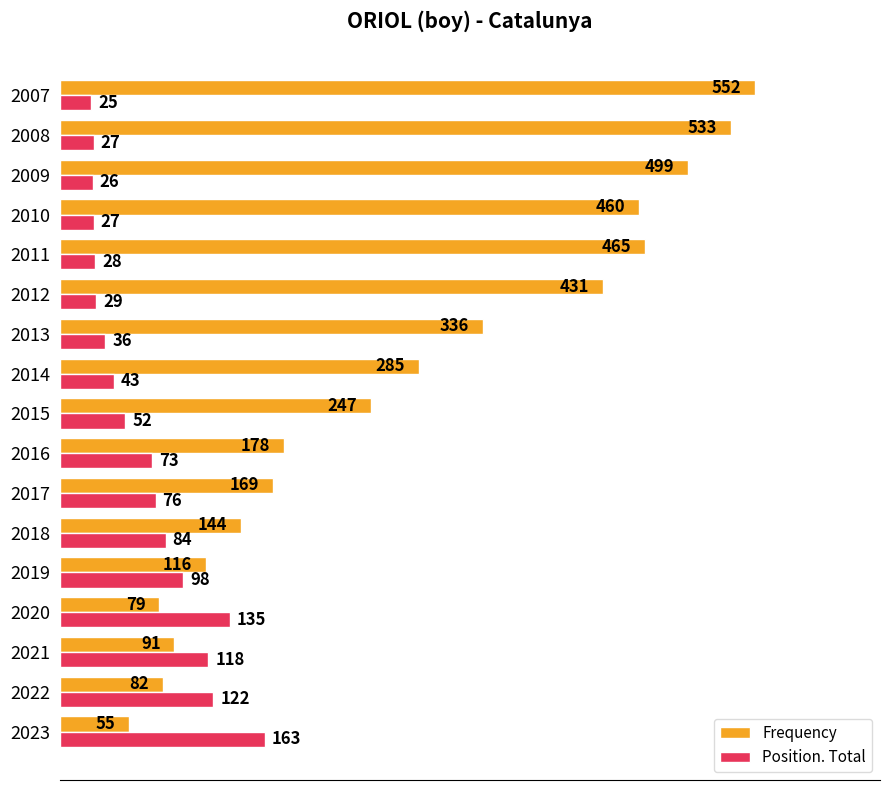

Is it true that Frequency equals 55 at 2023?

True